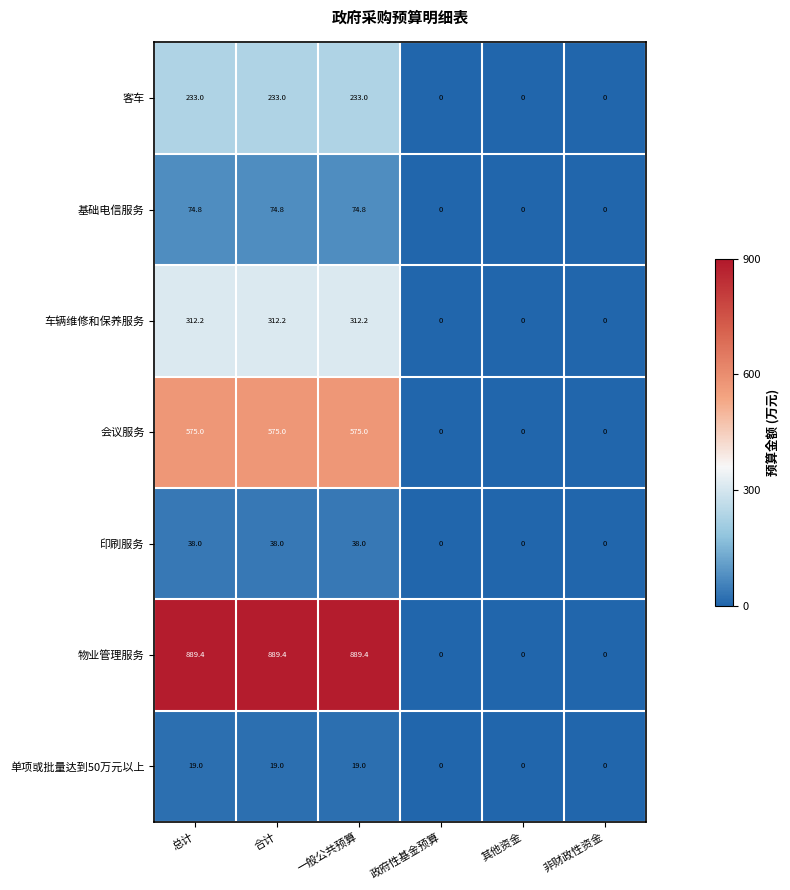

At how many categories does at least one series exceed 60?

3